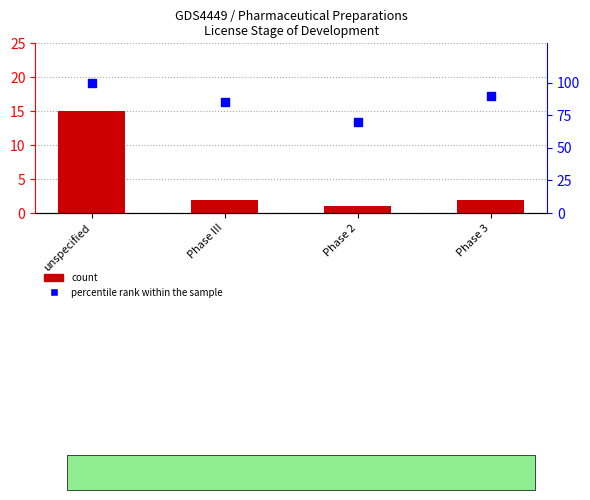

Is the value of count at Phase 2 greater than the value of percentile rank within the sample at Phase 2?

No